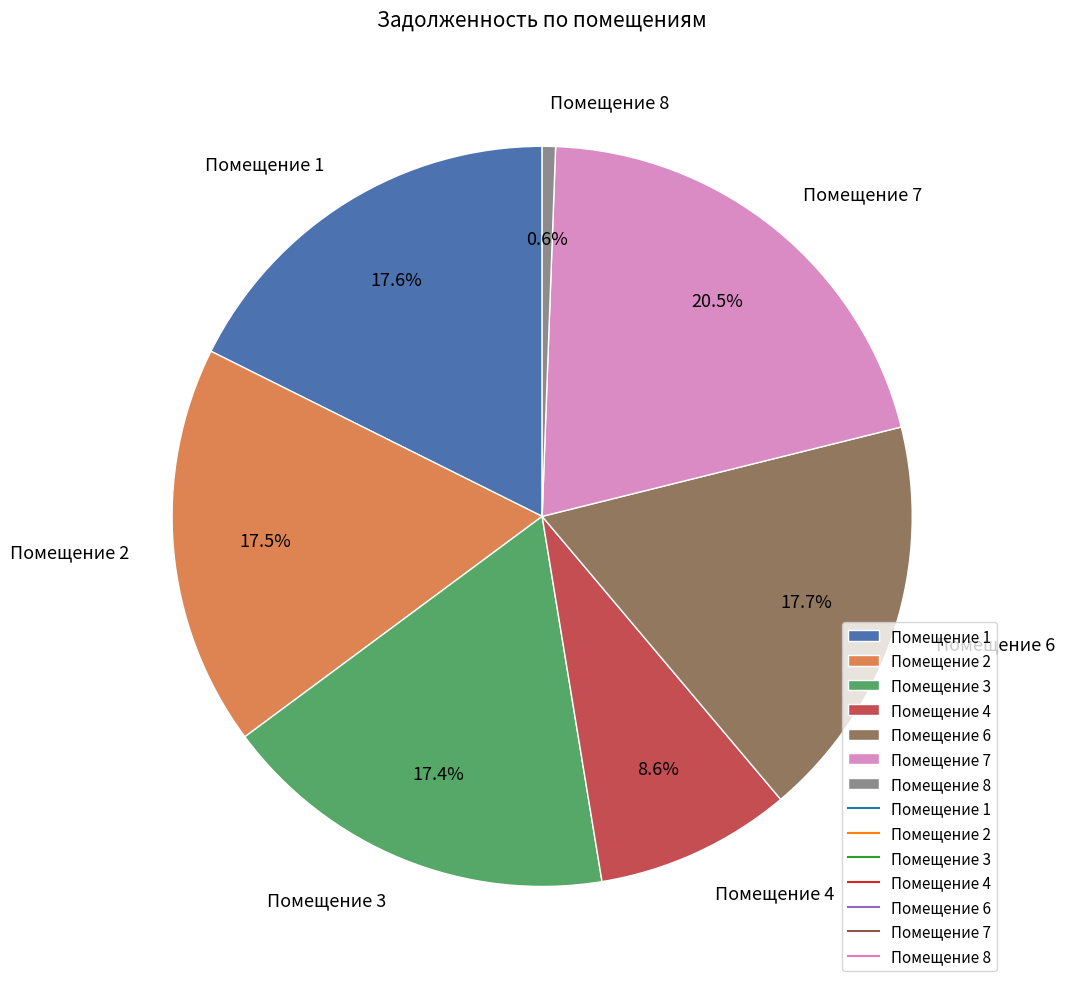

Is there any slice that represents more than half of the pie?

No